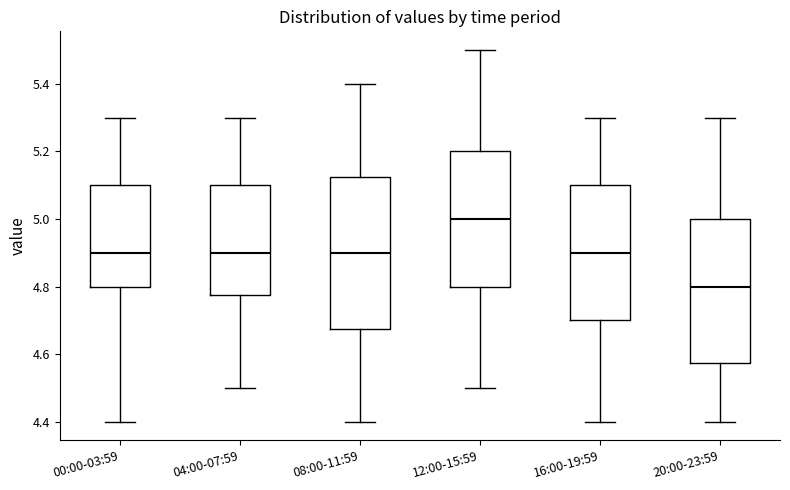

Which box's median line is the lowest?

20:00-23:59